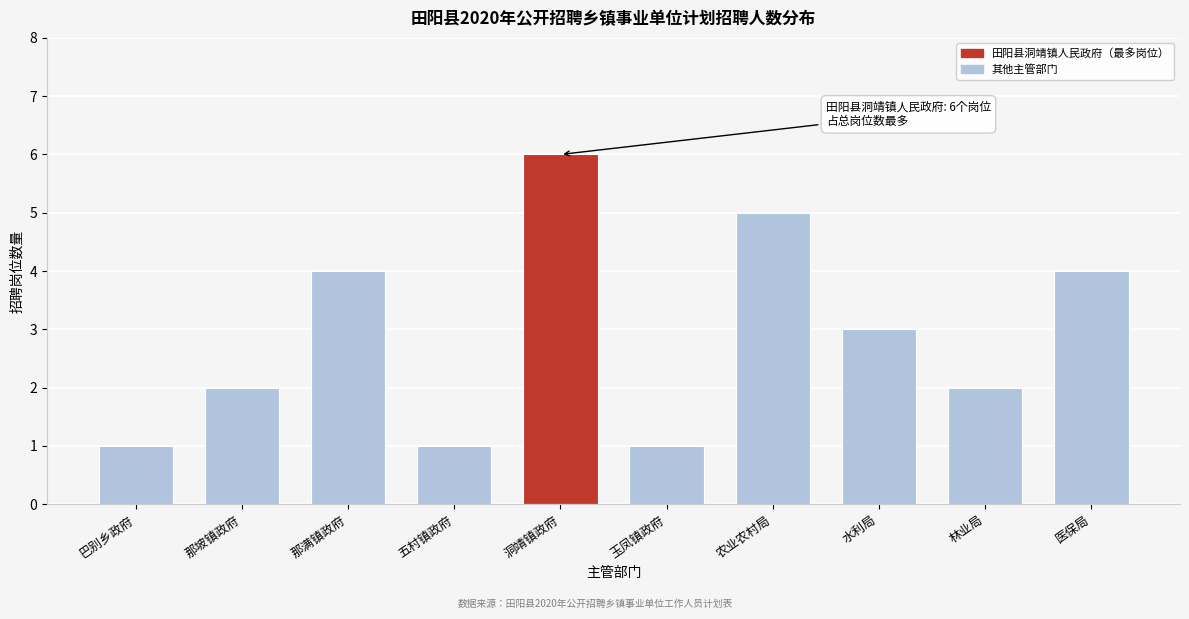

Reading right to left, extract all data points from this chart.

4	2	3	5	1	6	1	4	2	1